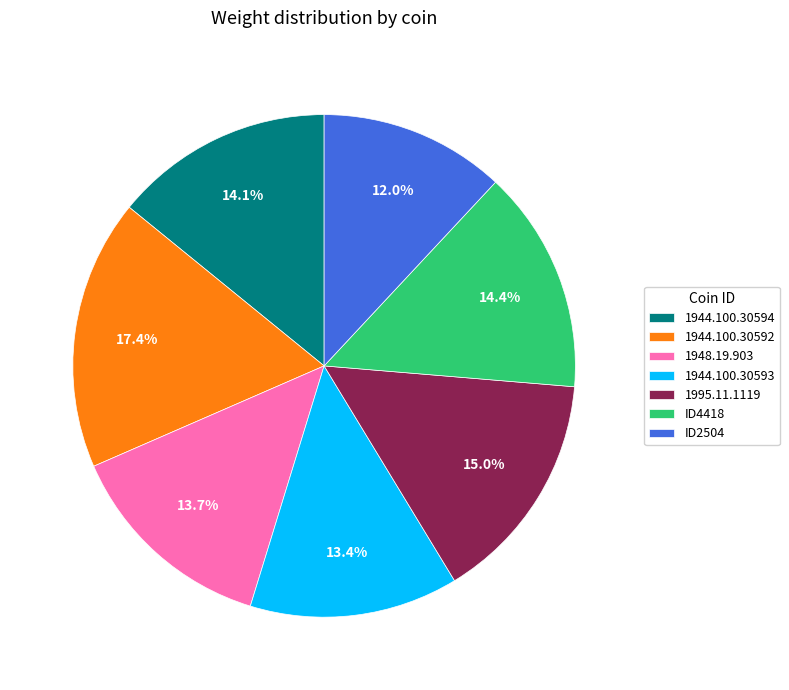

Combined, what portion of the pie is ID2504 and 1944.100.30594?

26.1%